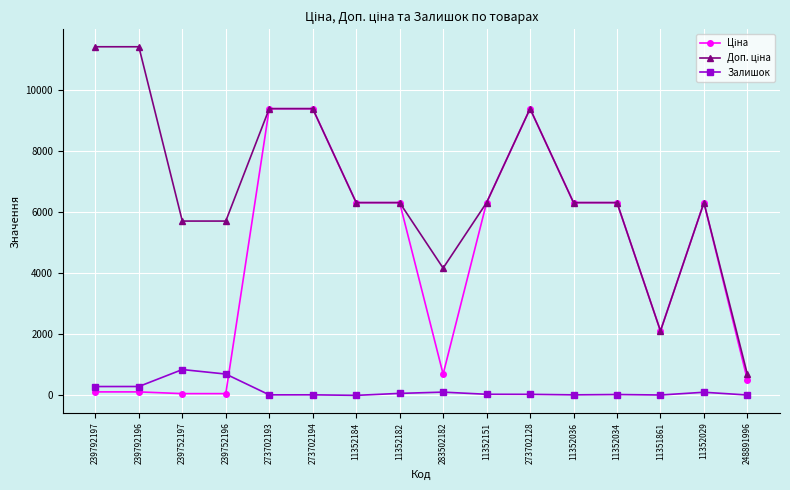

At how many categories does at least one series exceed 6852?

5